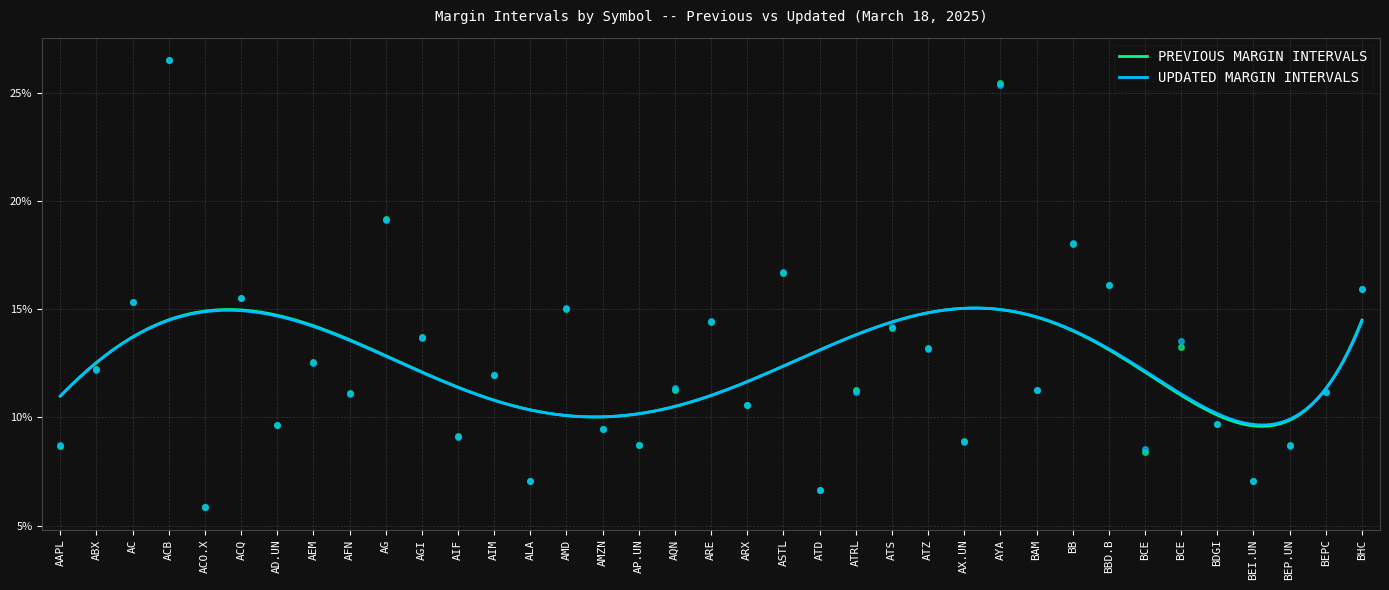

What is the maximum value shown in the chart?

0.3